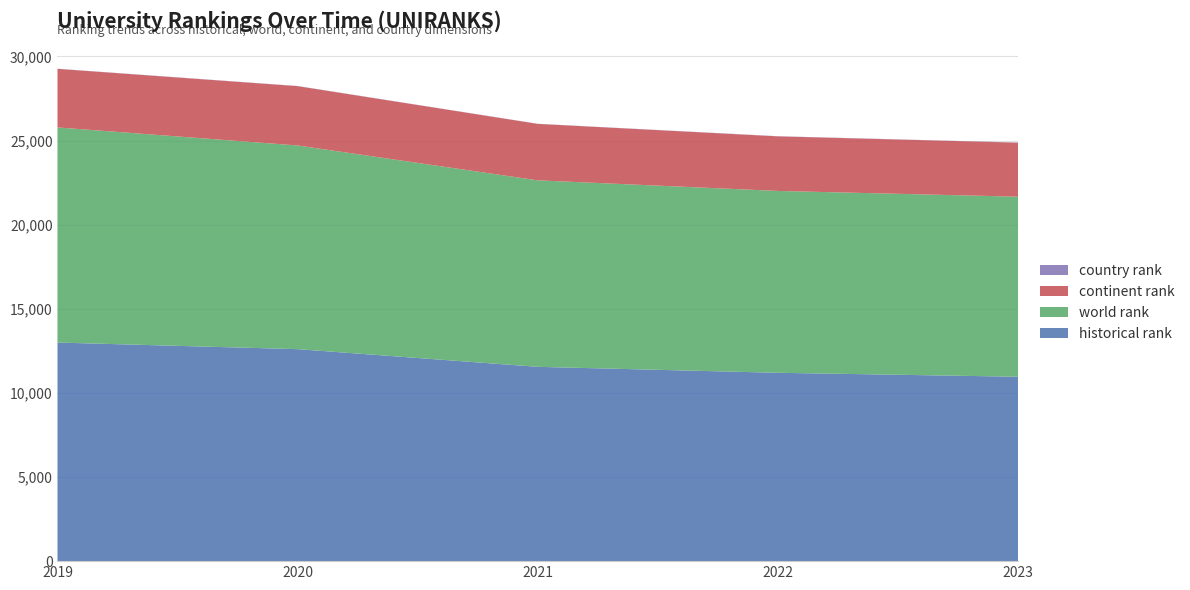

Reading left to right, transcribe all the data shown in this chart.

historical rank: 12992.0	12599.0	11548.0	11194.5	10959.5
world rank: 12785.0	12105.0	11084.0	10808.0	10701.0
continent rank: 3482.0	3527.0	3356.0	3244.0	3210.0
country rank: 8.0	9.0	7.0	9.0	10.0